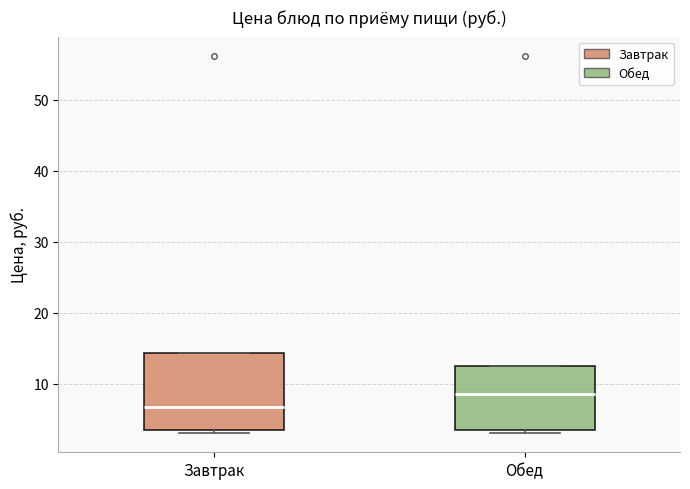

Reading left to right, read every box against the y-axis: the position of its median line, the range the box covers, and the ends of its whiskers. The values are not printed on the chart, so give them approximately, as read against the axis.

Завтрак: median 7, box 4 to 14, whiskers 3 to 14
Обед: median 9, box 4 to 13, whiskers 3 to 13